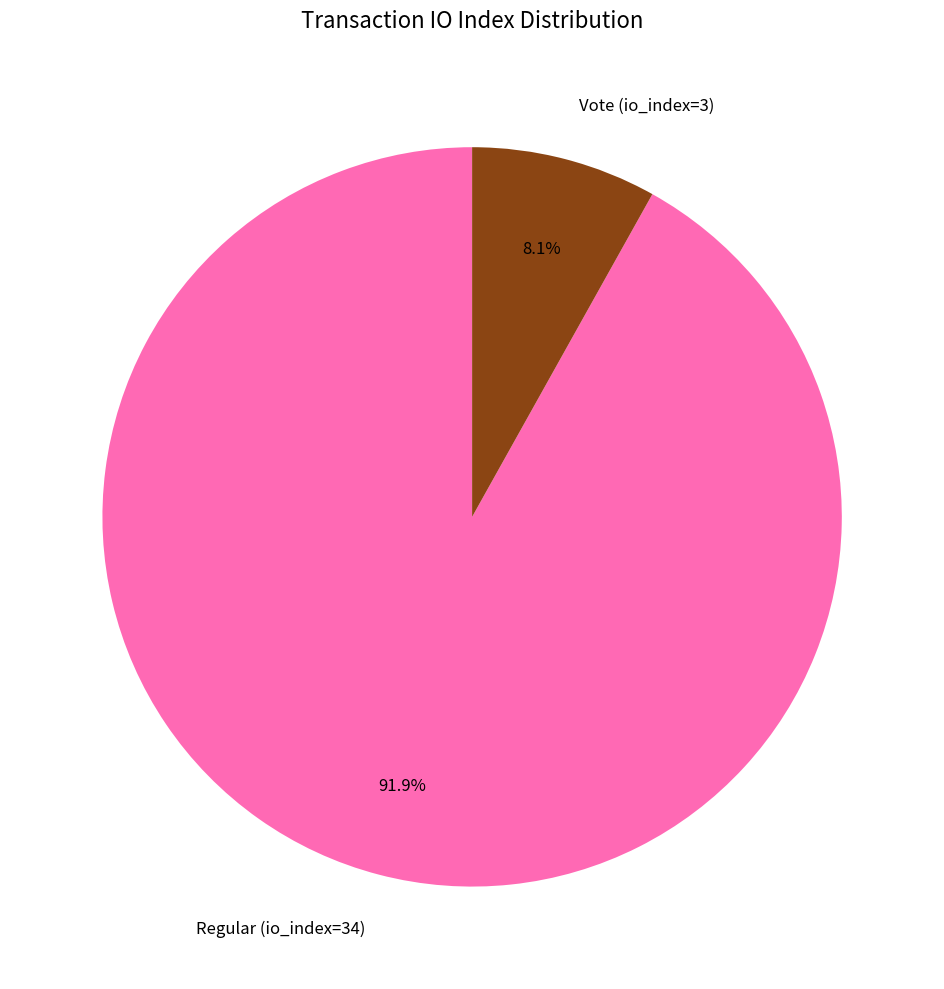

True or false: Vote (io_index=3) accounts for 15% of the total.

False